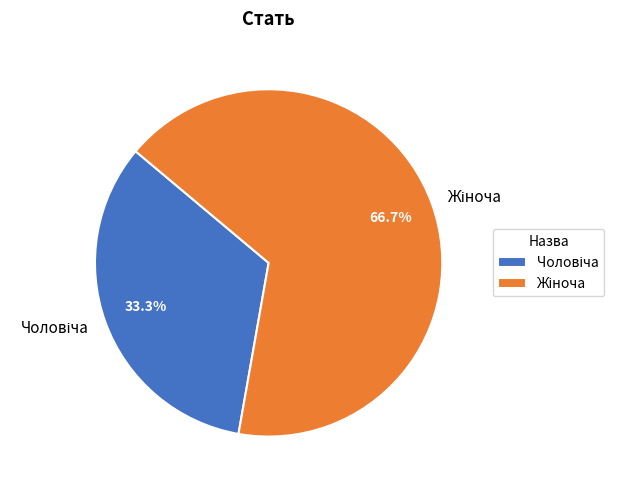

To the nearest percent, what is the average slice percentage?

50%